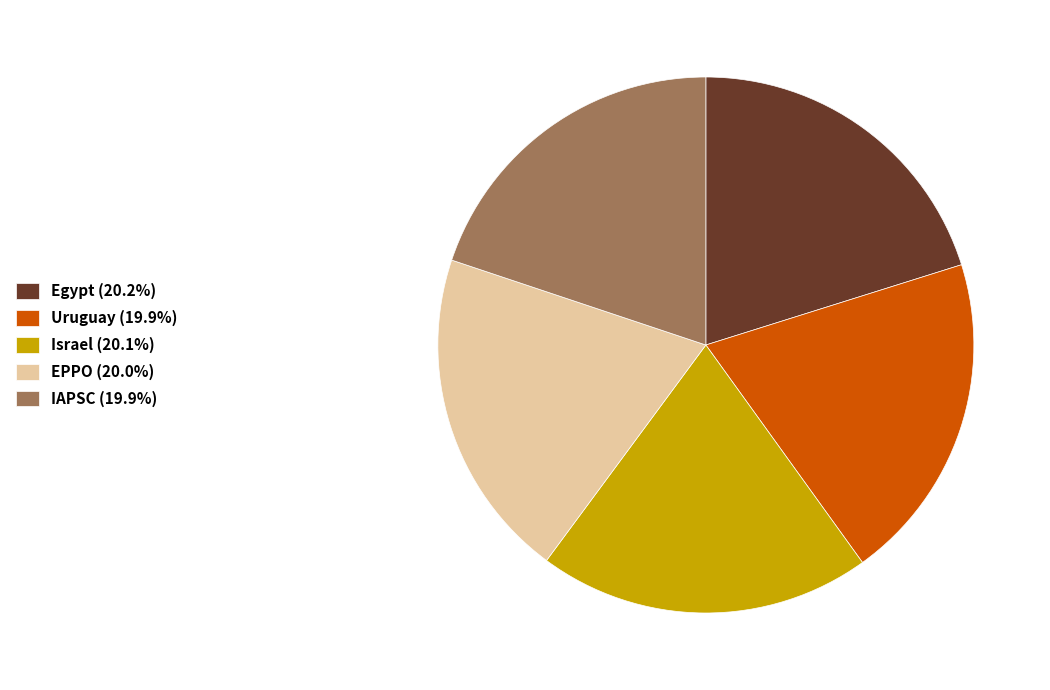

What is the ratio of the value at IAPSC (19.9%) to the value at EPPO (20.0%)?

1.0